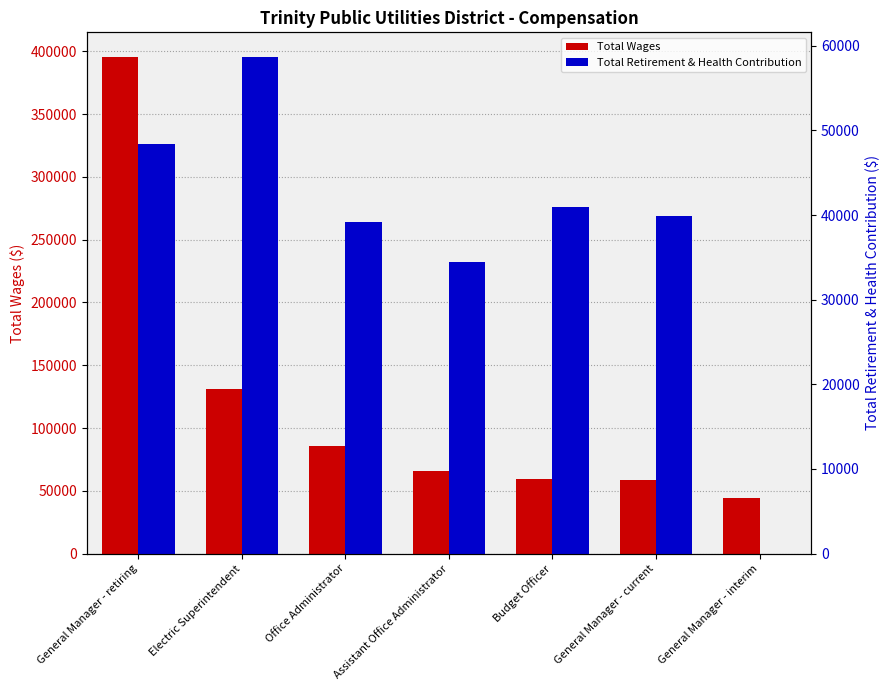

What is the difference between the maximum and minimum values in the Total Wages series?

350944